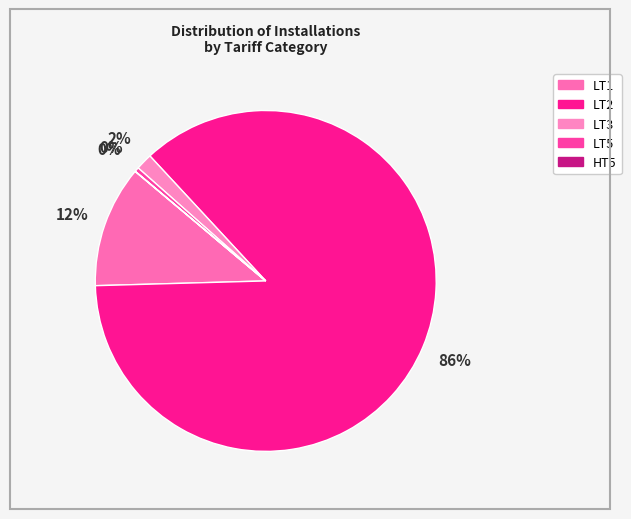

Count the number of slices in the pie.

5